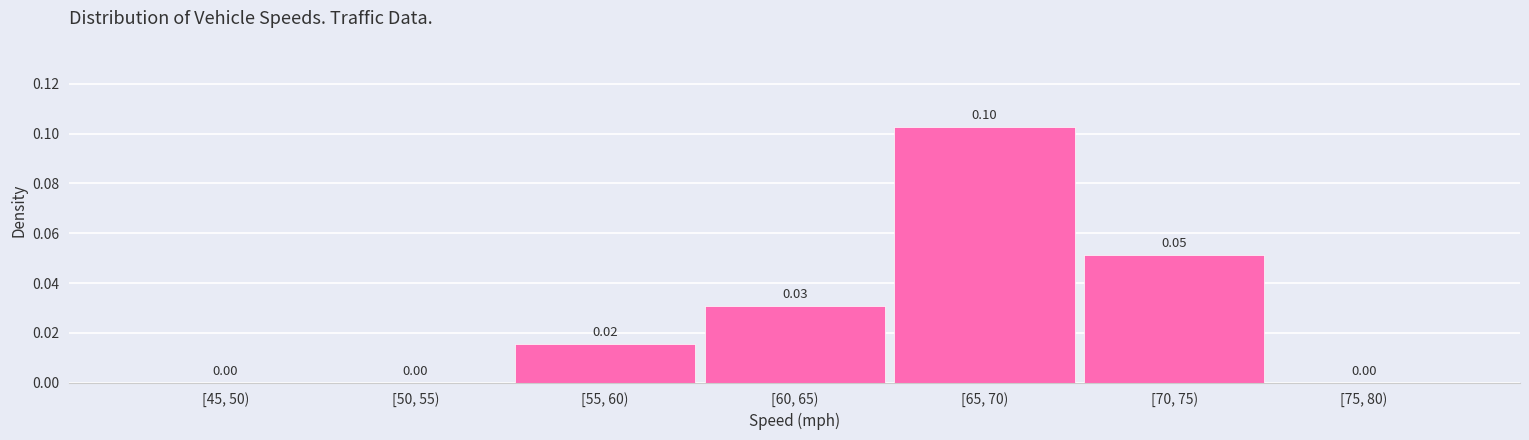

Which has a higher value, [75, 80) or [65, 70)?

[65, 70)